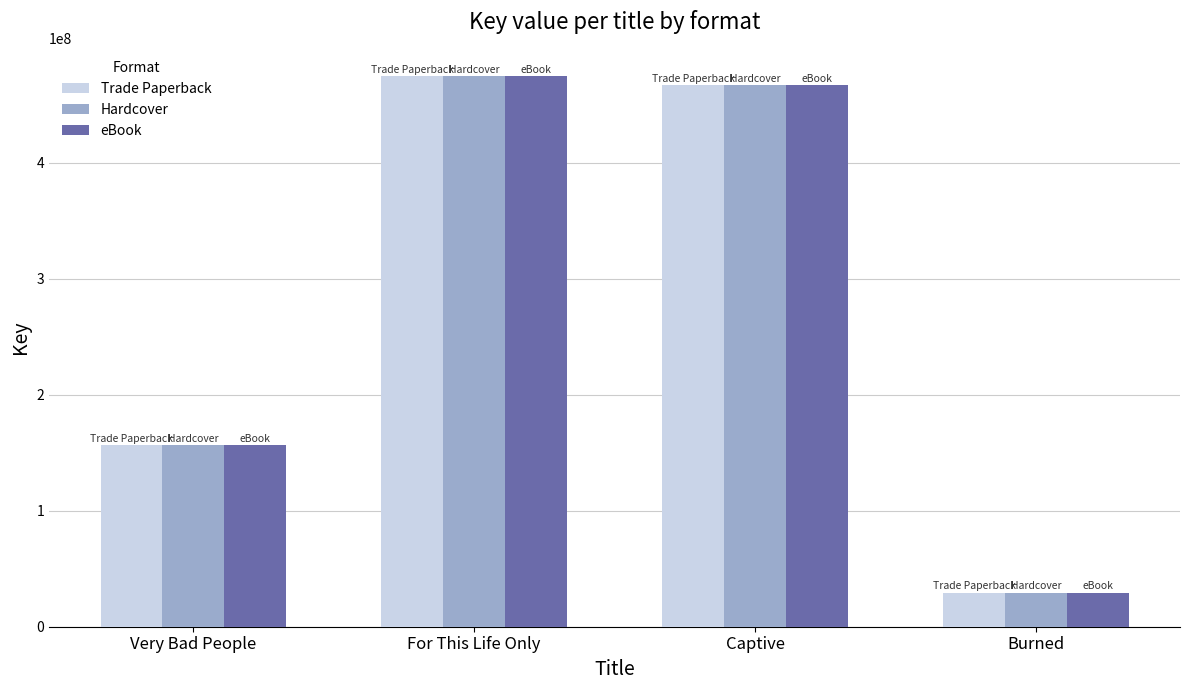

Reading left to right, list all the values displayed in this chart.

Trade Paperback: 156936971	474872557	466861760	29463271
Hardcover: 156936971	474872557	466861760	29463271
eBook: 156936971	474872557	466861760	29463271